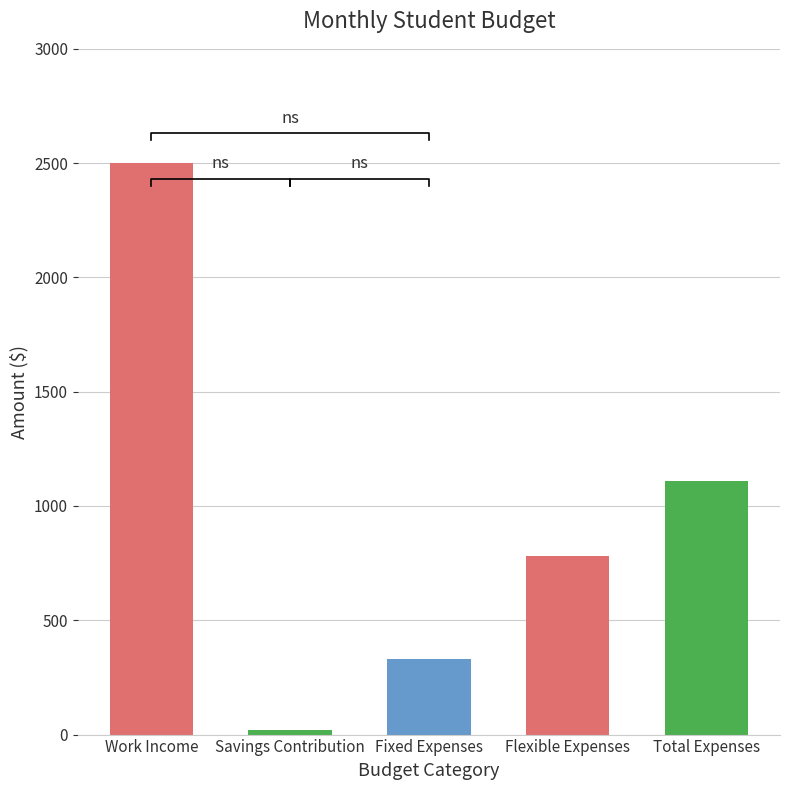

Between Flexible Expenses and Total Expenses, which is larger?

Total Expenses